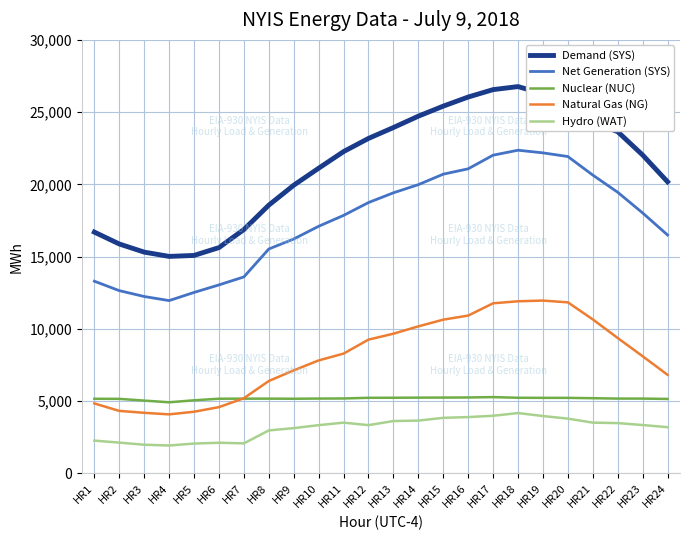

Rank the series at HR22 from lowest to highest value.

Hydro (WAT), Nuclear (NUC), Natural Gas (NG), Net Generation (SYS), Demand (SYS)